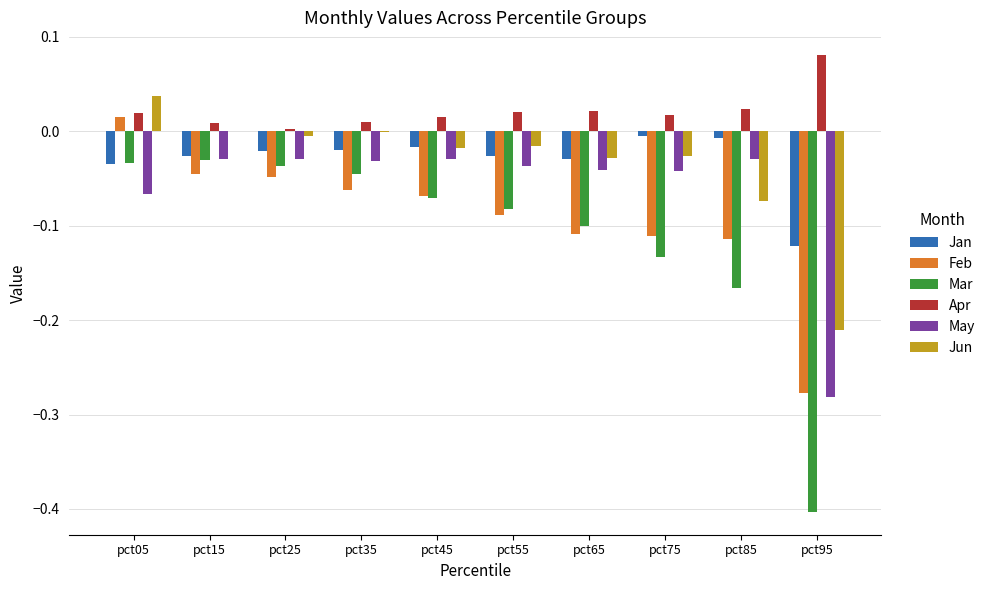

What are all the series names shown in the legend?

Jan, Feb, Mar, Apr, May, Jun